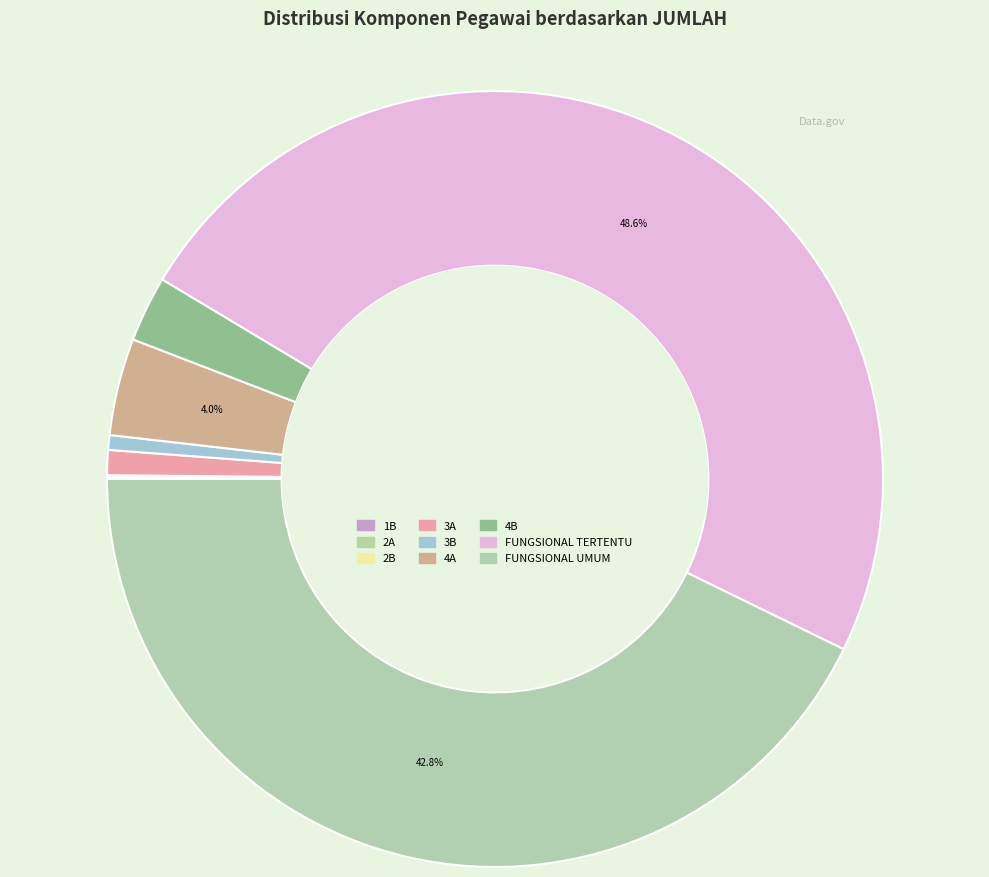

Approximately how many times larger is the value at 4A compared to 2B?

52.2